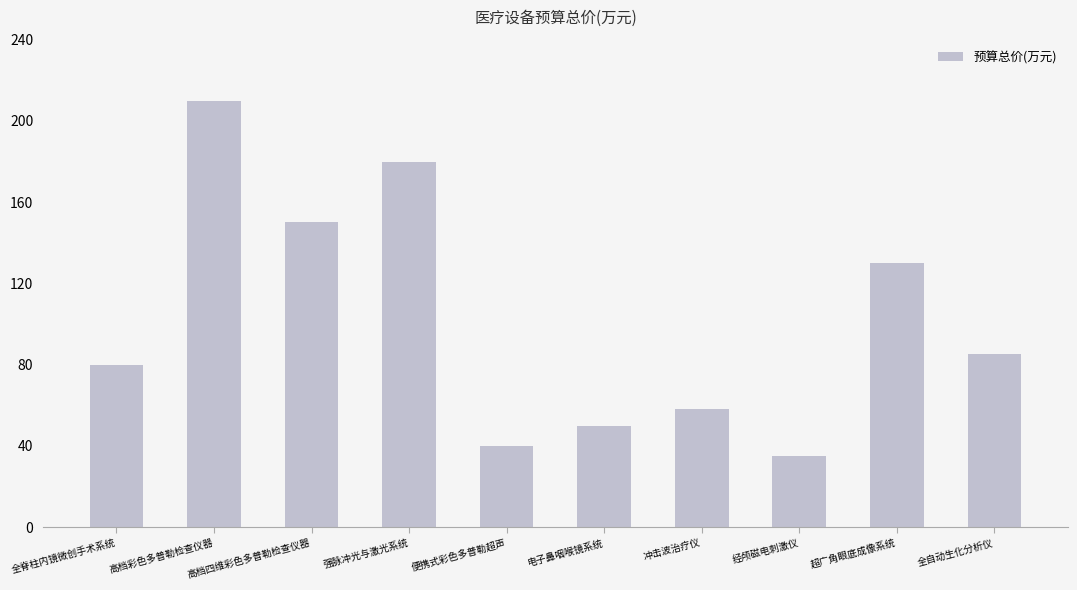

What is the sum of all values?

1018